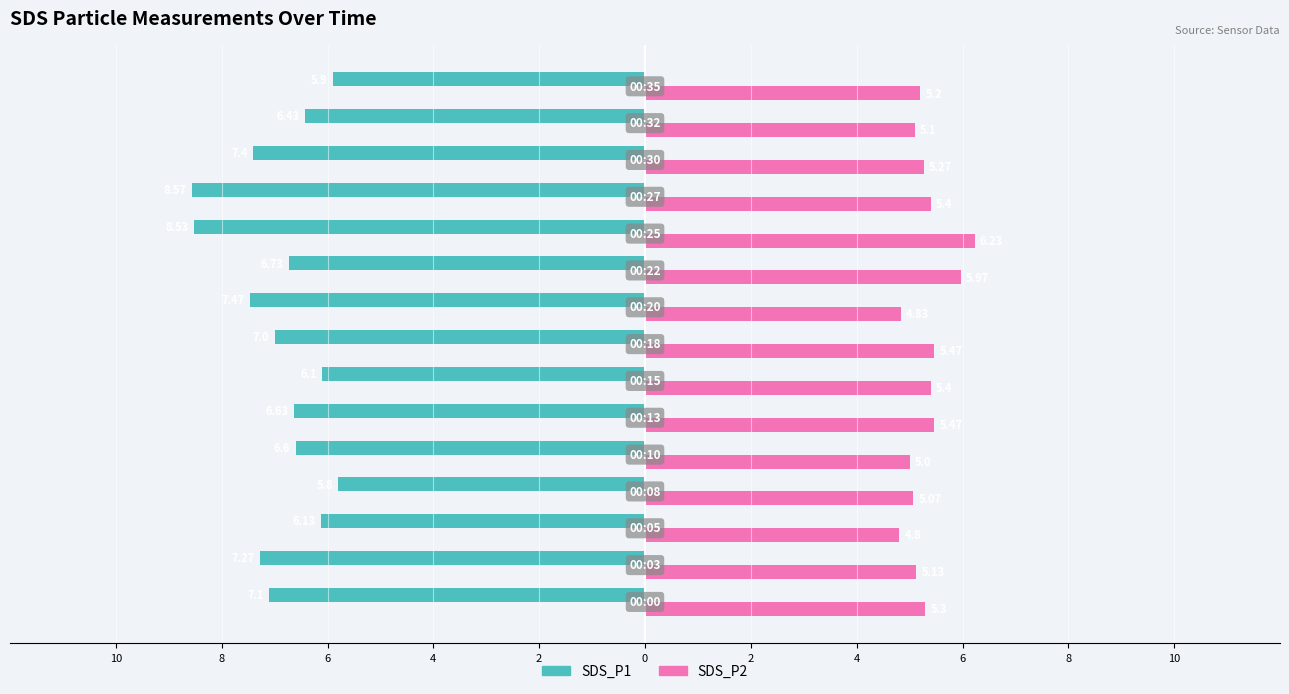

What are all the series names shown in the legend?

SDS_P1, SDS_P2